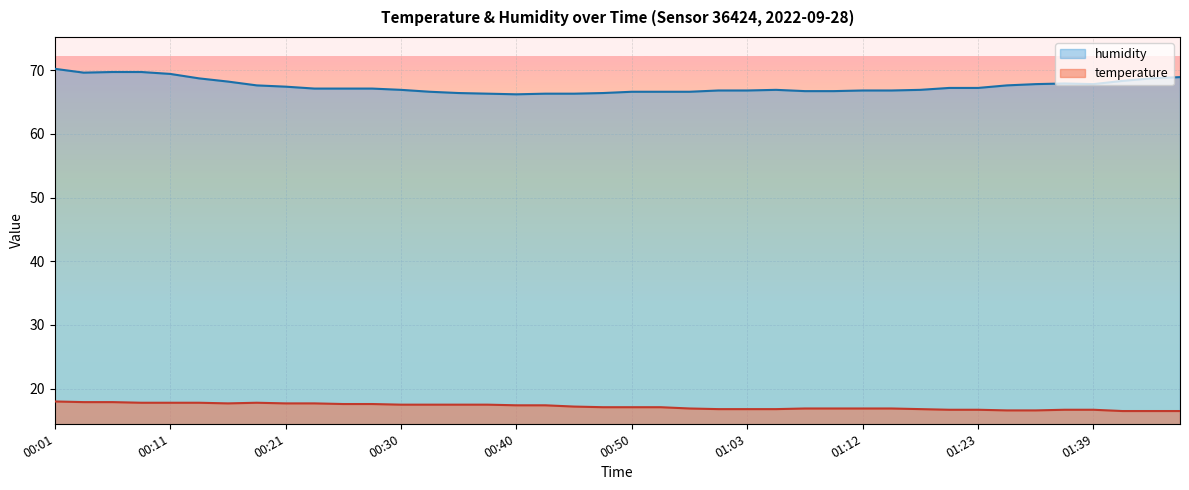

How many lines are shown in the chart?

2